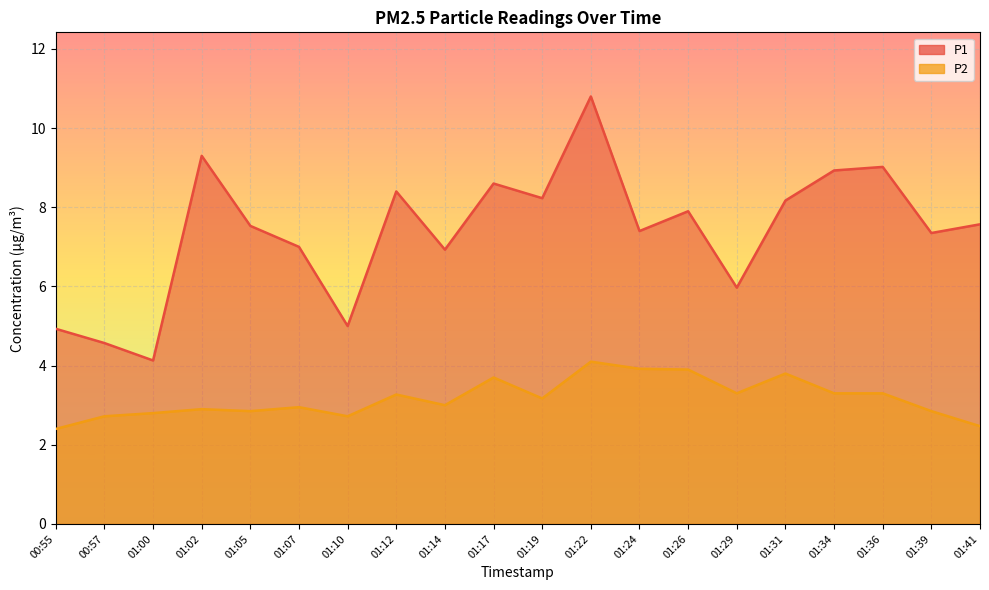

Reading left to right, list all the values displayed in this chart.

P1: 00:55=4.9	00:57=4.6	01:00=4.1	01:02=9.3	01:05=7.5	01:07=7.0	01:10=5.0	01:12=8.4	01:14=6.9	01:17=8.6	01:19=8.2	01:22=10.8	01:24=7.4	01:26=7.9	01:29=6.0	01:31=8.2	01:34=8.9	01:36=9.0	01:39=7.3	01:41=7.6
P2: 00:55=2.4	00:57=2.7	01:00=2.8	01:02=2.9	01:05=2.9	01:07=3.0	01:10=2.7	01:12=3.3	01:14=3.0	01:17=3.7	01:19=3.2	01:22=4.1	01:24=3.9	01:26=3.9	01:29=3.3	01:31=3.8	01:34=3.3	01:36=3.3	01:39=2.9	01:41=2.5